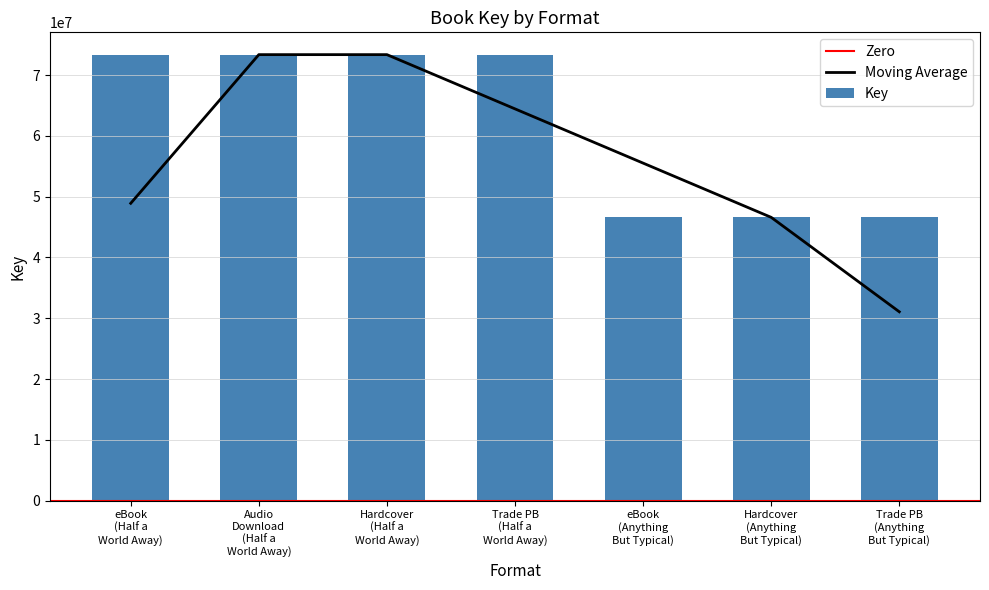

What is the average value of the Key series?

61887290